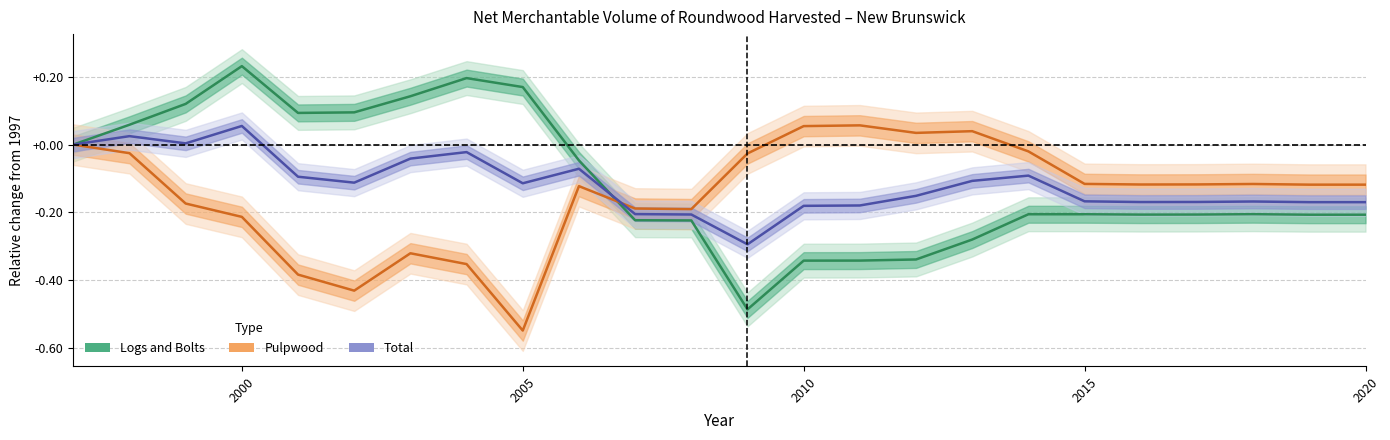

Does the chart display data point markers on the line(s)?

No